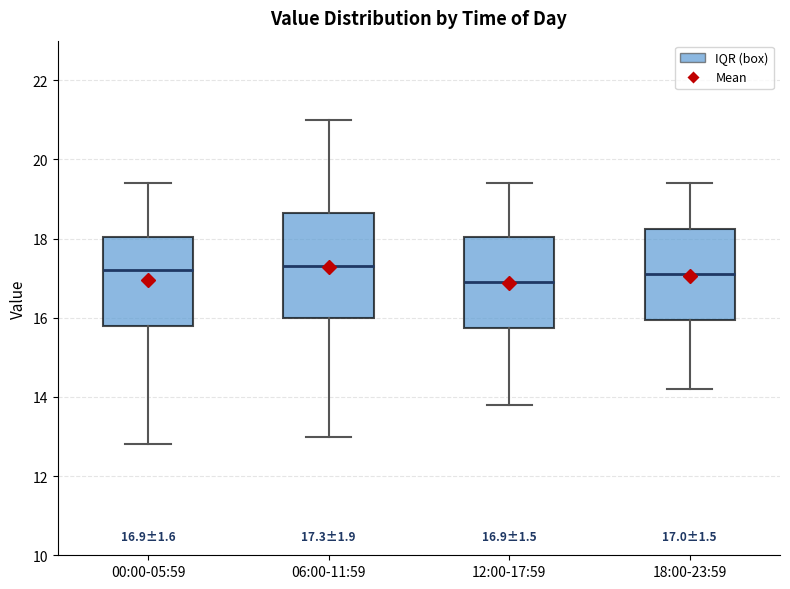

Which box has the lowest median line?

12:00-17:59